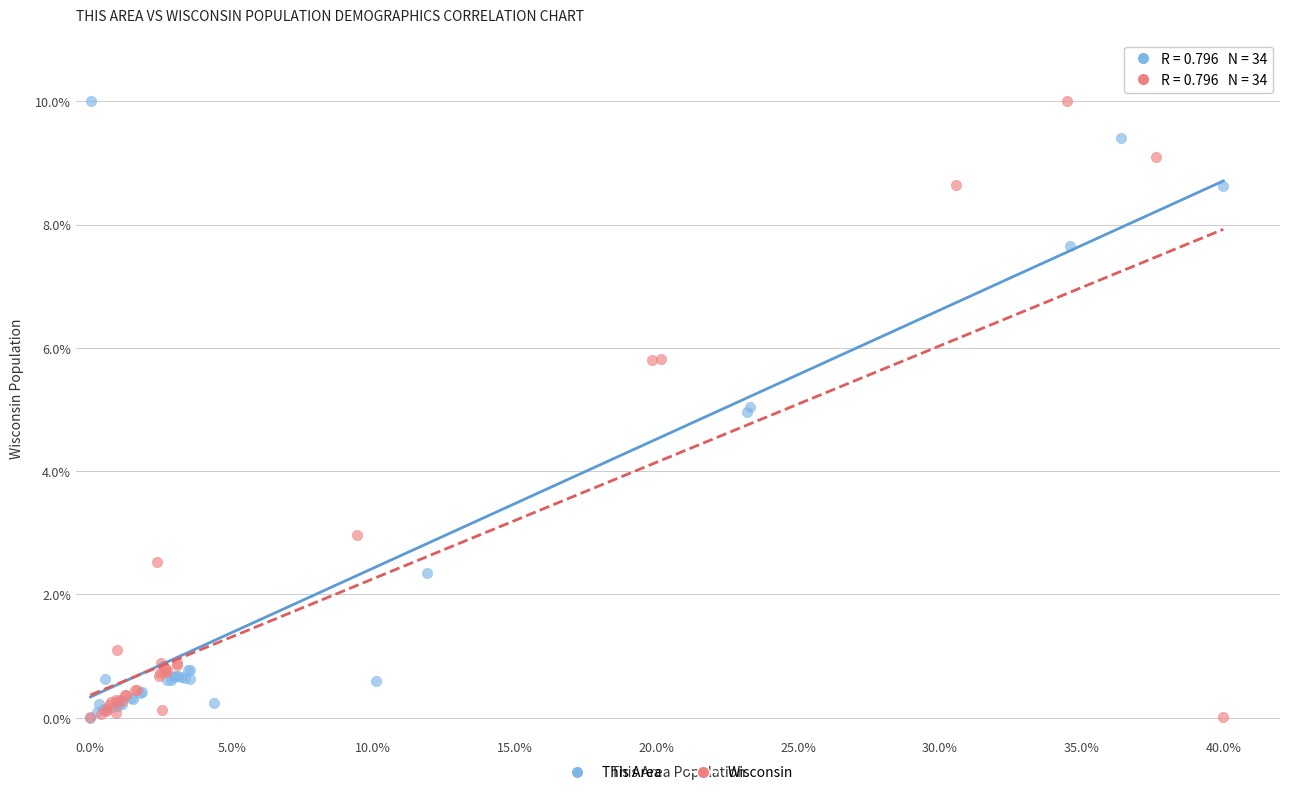

What are all the series names shown in the legend?

This Area, Wisconsin